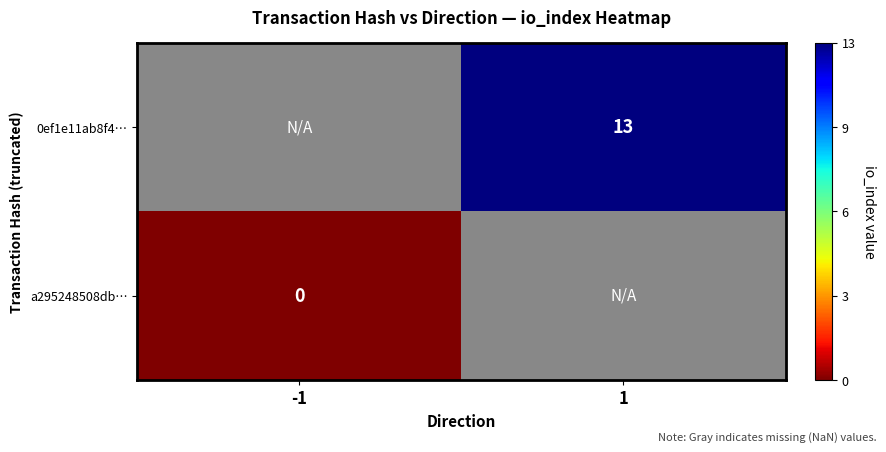

At how many categories does at least one series exceed 4?

1